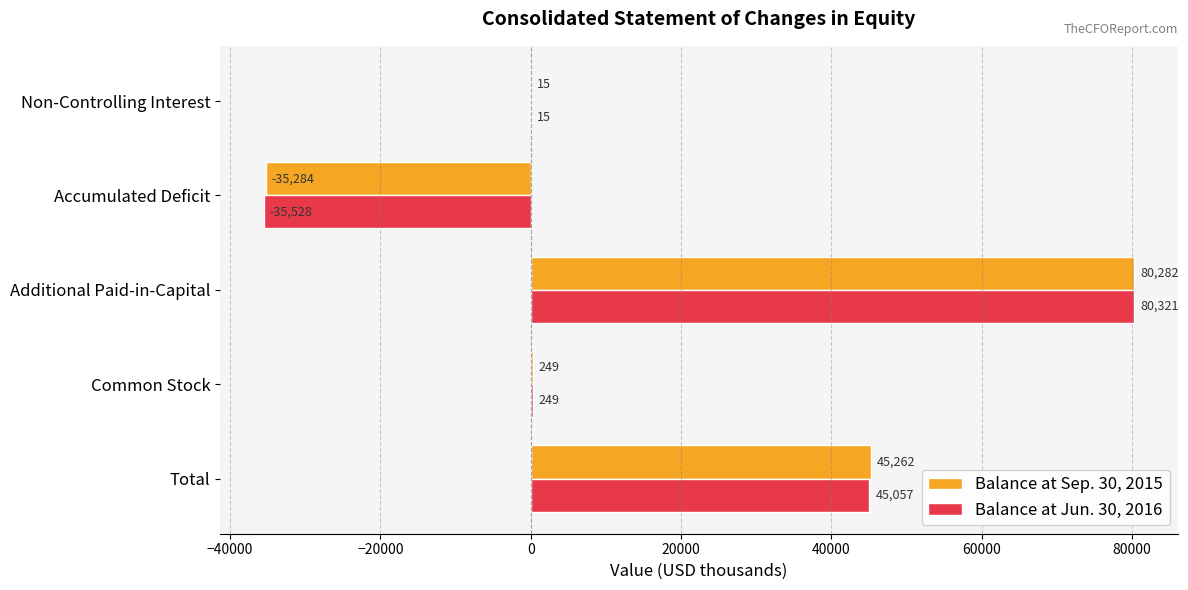

True or false: Balance at Sep. 30, 2015 has a value of -11158 at Accumulated Deficit.

False